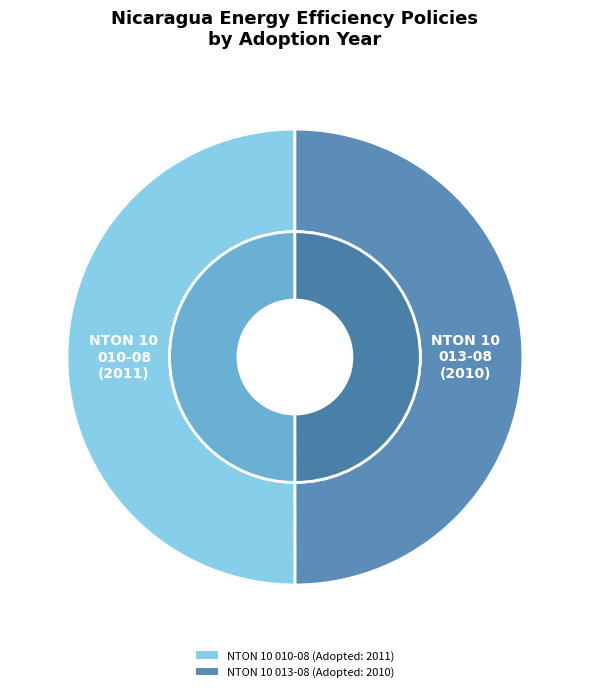

What is the largest slice in the pie chart?

NTON 10 010-08 Self-contained commercial refrigerated cabinets